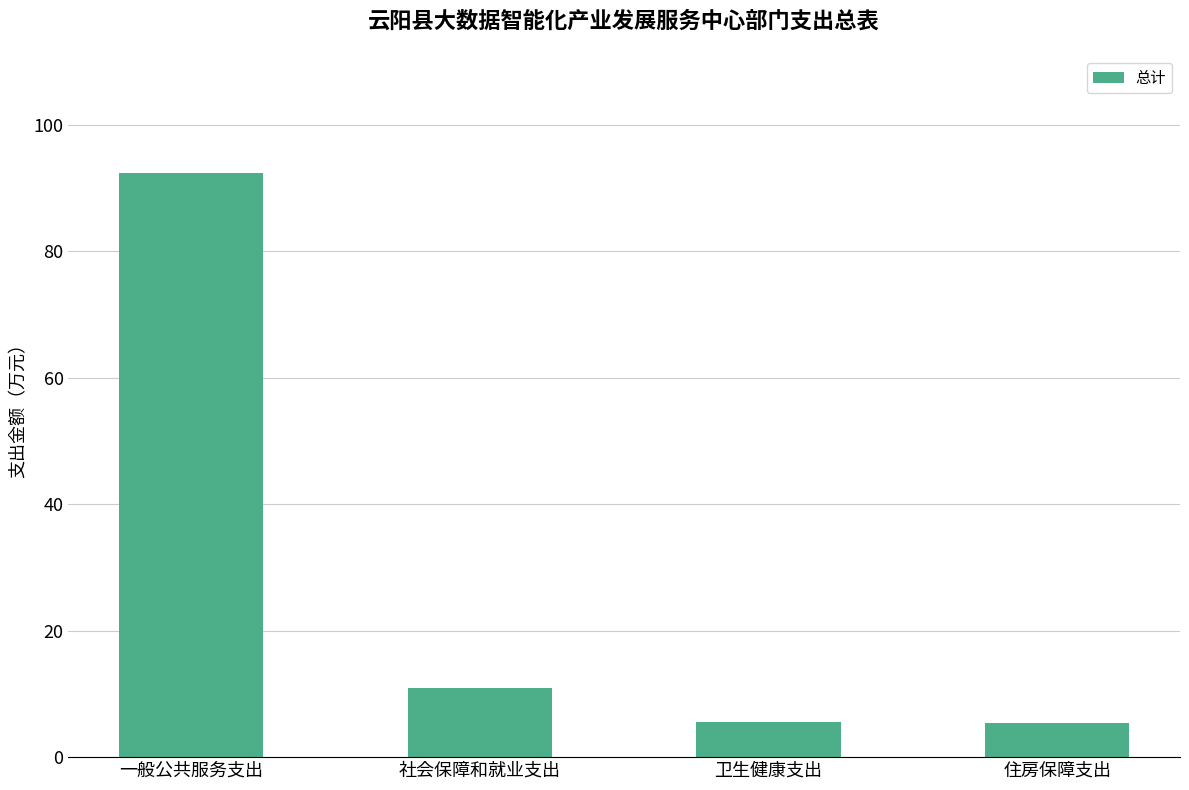

What is the value of the 4th bar from the left?

5.4